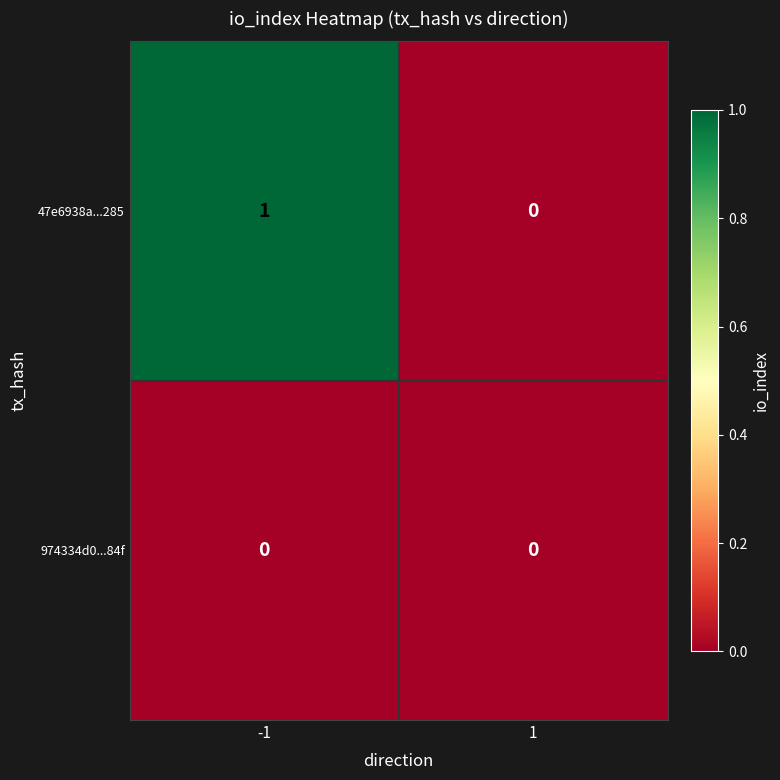

At -1, list the series in order from largest to smallest.

47e6938a...285, 974334d0...84f